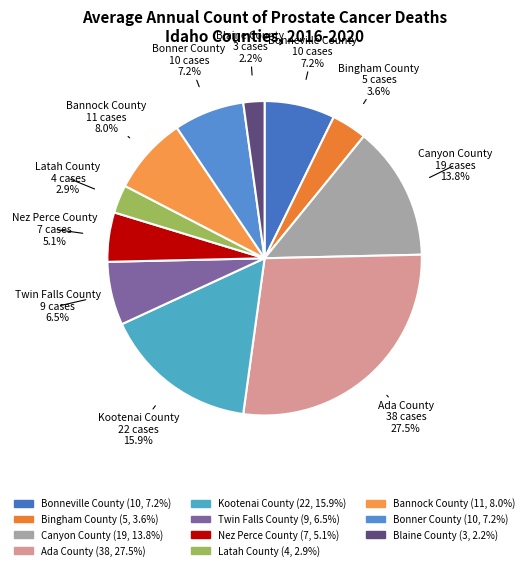

Count the number of slices in the pie.

11